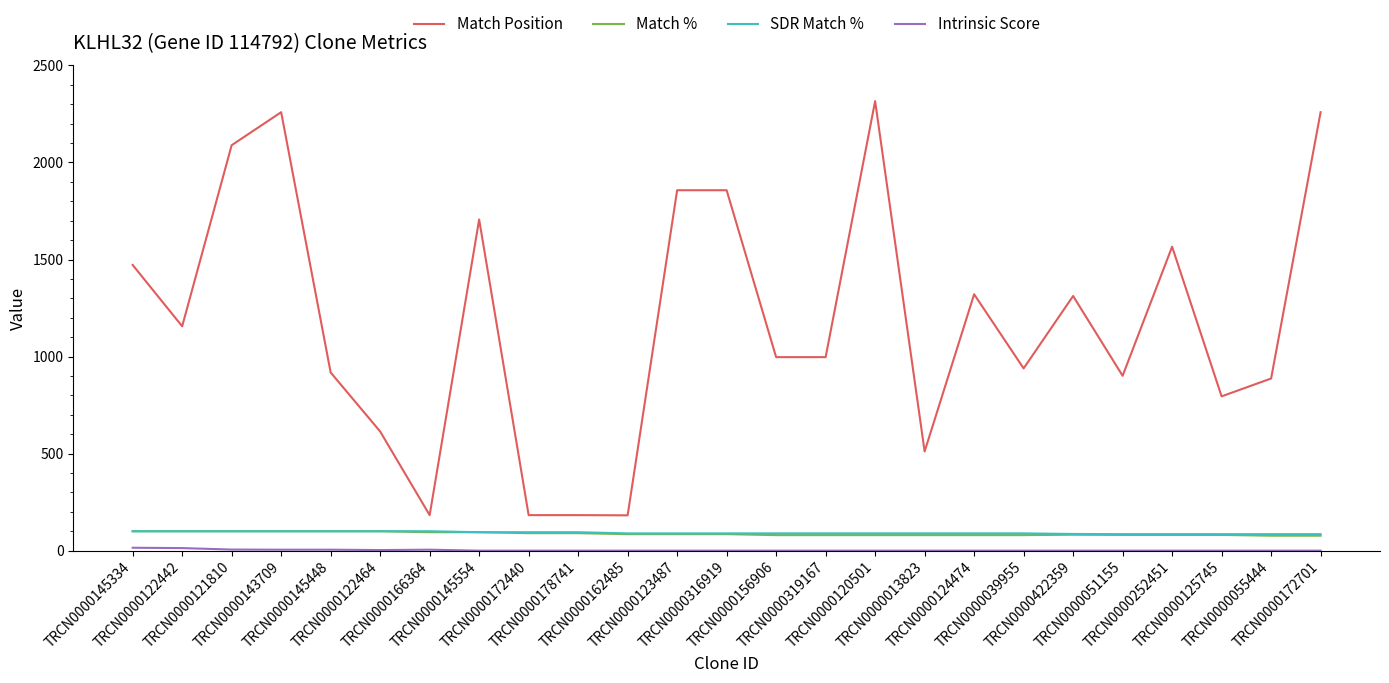

True or false: Match % and Match Position intersect in this chart.

False